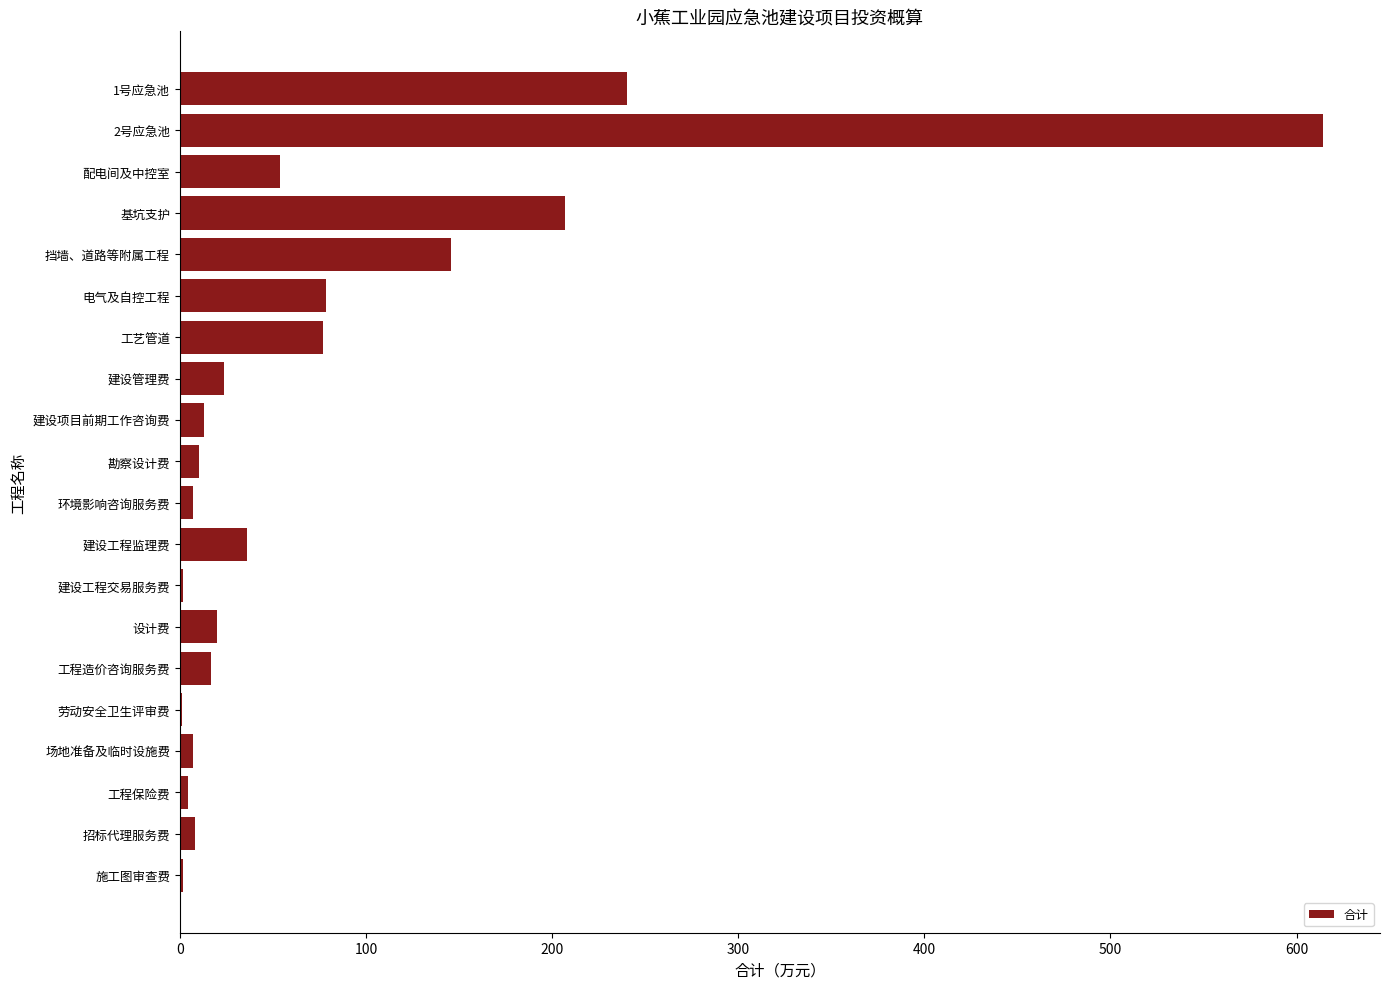

What is the greatest value displayed?

614.1